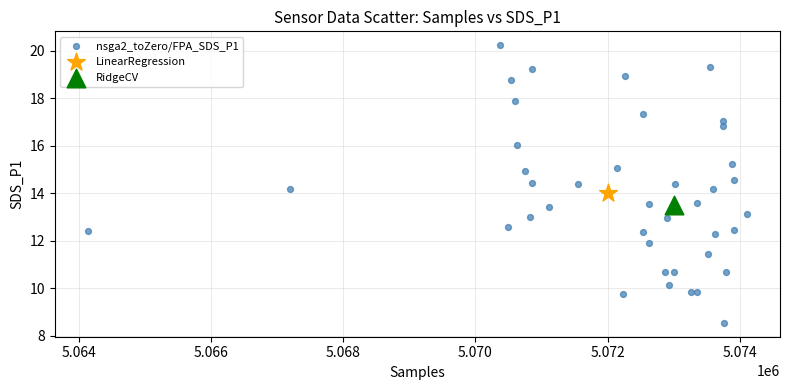

What are all the series names shown in the legend?

nsga2_toZero/FPA_SDS_P1, LinearRegression, RidgeCV